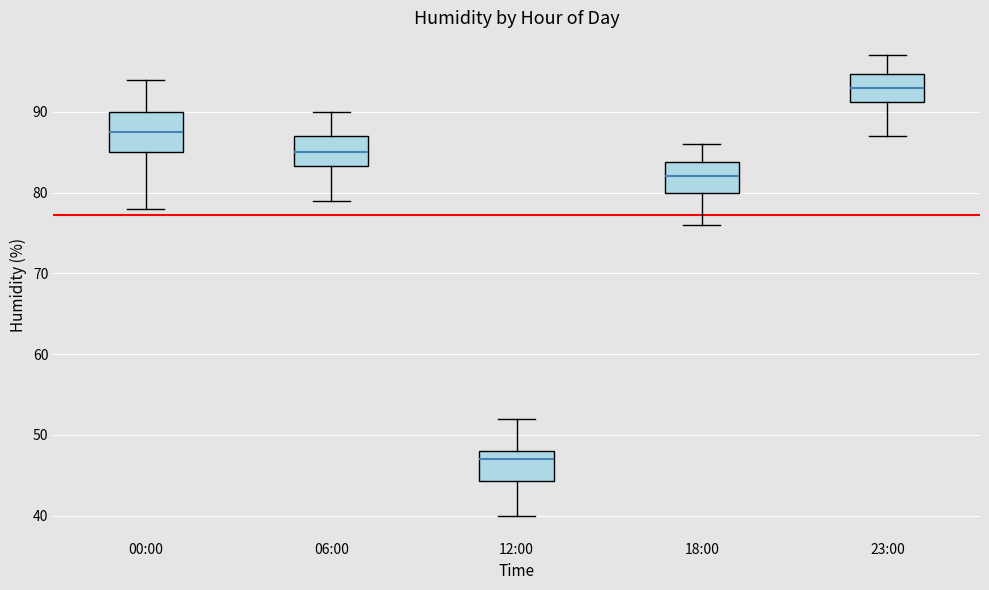

Which box's median line is the lowest?

12:00